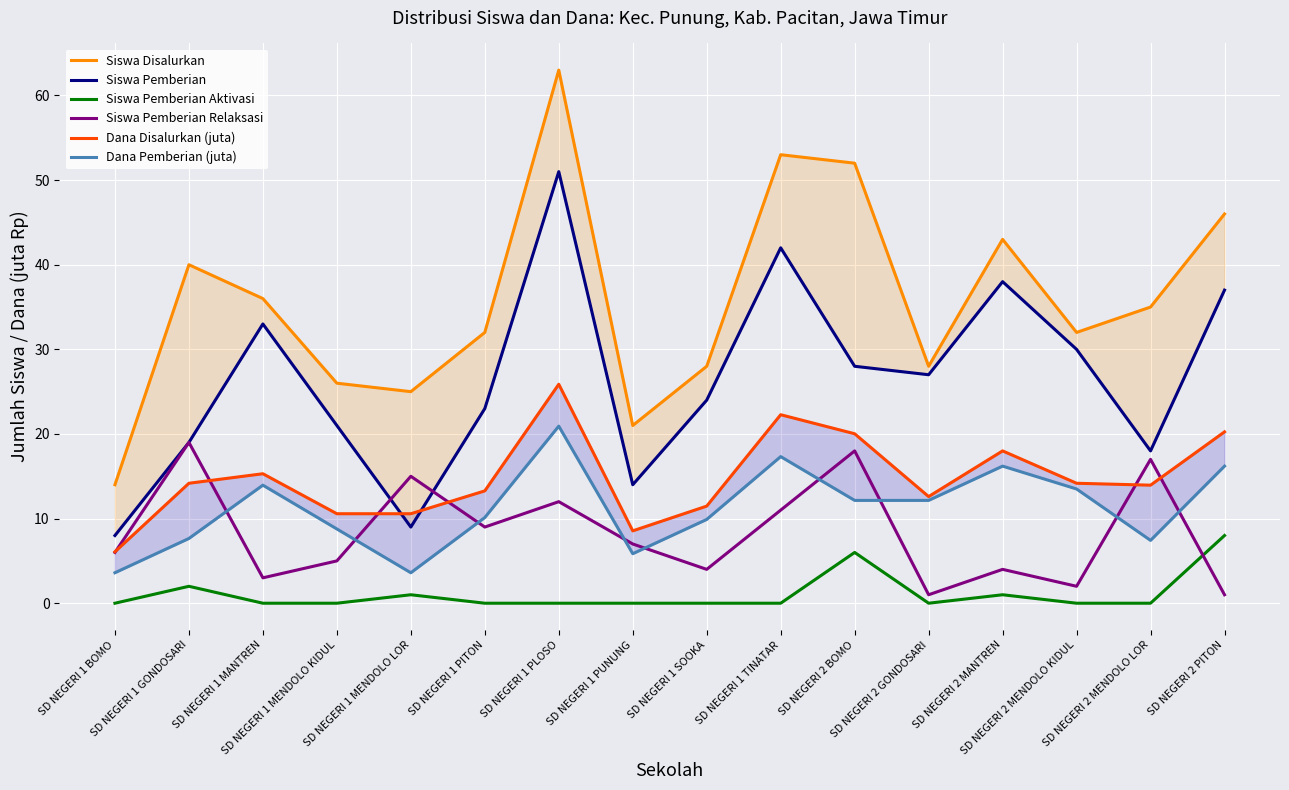

Reading left to right, list all the values displayed in this chart.

Siswa Disalurkan: 14.0	40.0	36.0	26.0	25.0	32.0	63.0	21.0	28.0	53.0	52.0	28.0	43.0	32.0	35.0	46.0
Siswa Pemberian: 8.0	19.0	33.0	21.0	9.0	23.0	51.0	14.0	24.0	42.0	28.0	27.0	38.0	30.0	18.0	37.0
Siswa Pemberian Aktivasi: 0.0	2.0	0.0	0.0	1.0	0.0	0.0	0.0	0.0	0.0	6.0	0.0	1.0	0.0	0.0	8.0
Siswa Pemberian Relaksasi: 6.0	19.0	3.0	5.0	15.0	9.0	12.0	7.0	4.0	11.0	18.0	1.0	4.0	2.0	17.0	1.0
Dana Disalurkan (juta): 6.1	14.2	15.3	10.6	10.6	13.3	25.9	8.6	11.5	22.3	20.0	12.6	18.0	14.2	13.9	20.2
Dana Pemberian (juta): 3.6	7.7	13.9	8.8	3.6	10.1	20.9	5.8	9.9	17.3	12.2	12.2	16.2	13.5	7.4	16.2